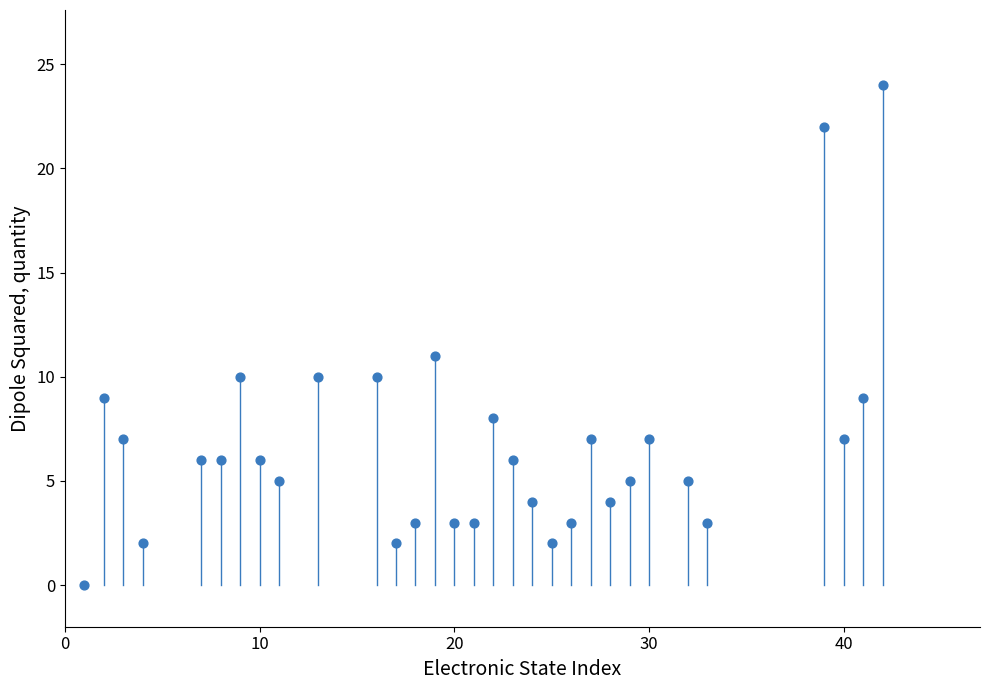

What is the range of Y values (max minus min)?

24